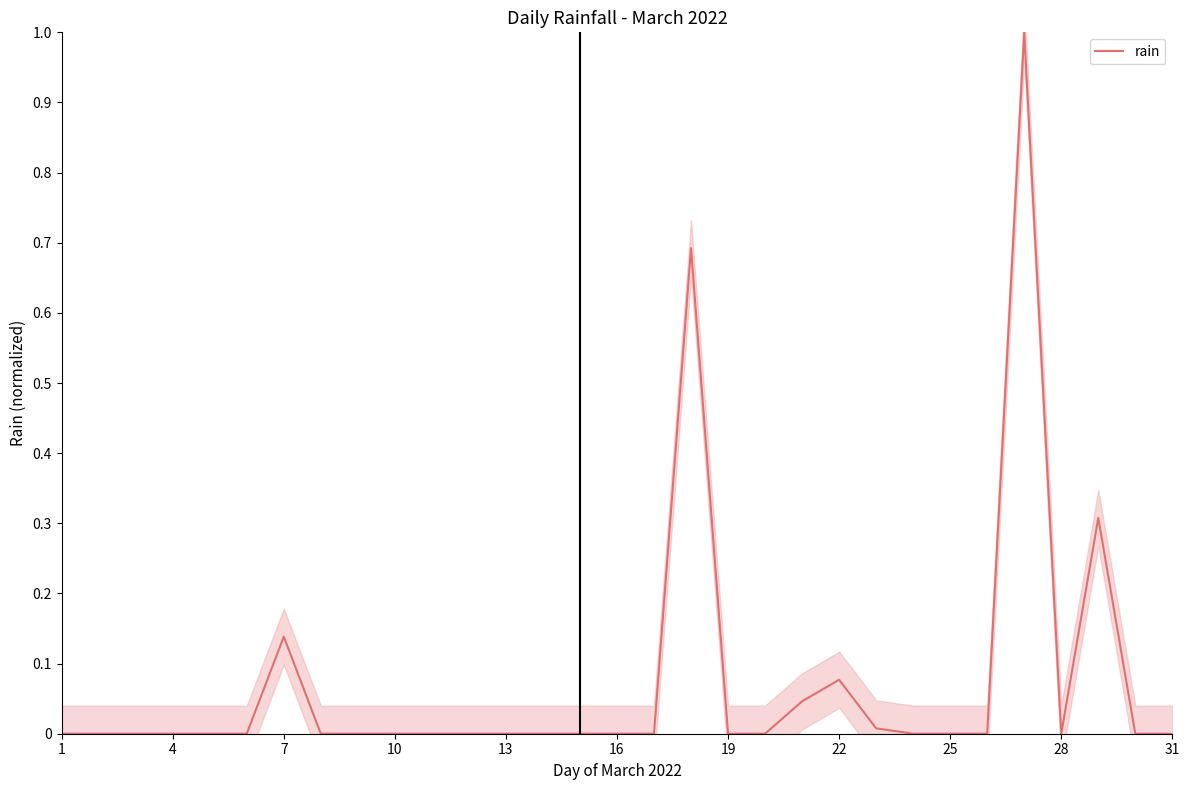

What is the average value?

0.1